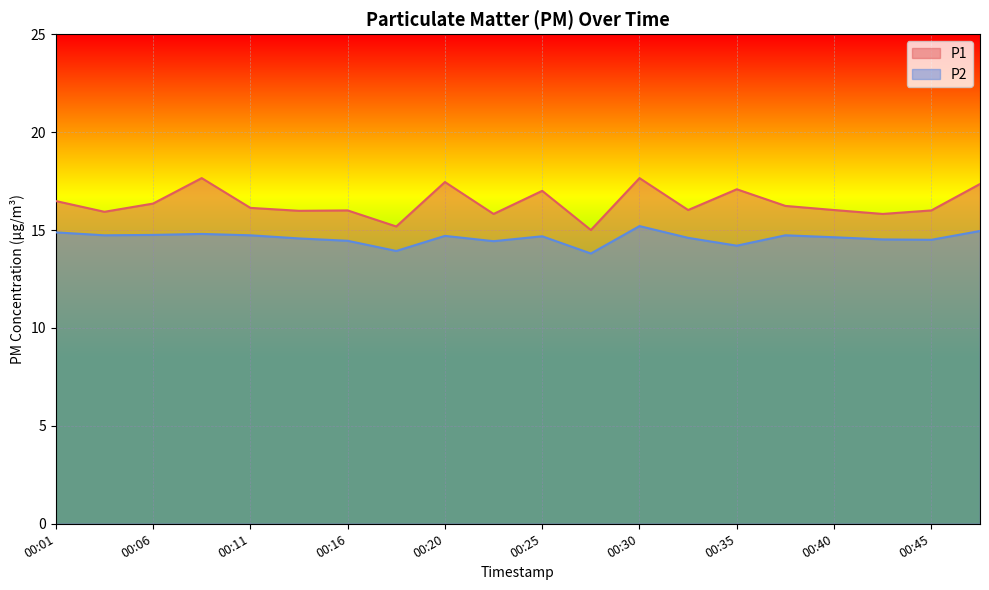

Where is P2 nearest to the value 14?

00:18